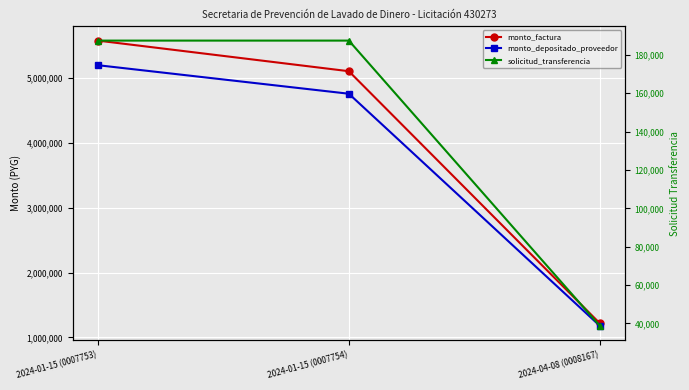

Between 2024-01-15 (0007753) and 2024-04-08 (0008167), which is larger?

2024-01-15 (0007753)